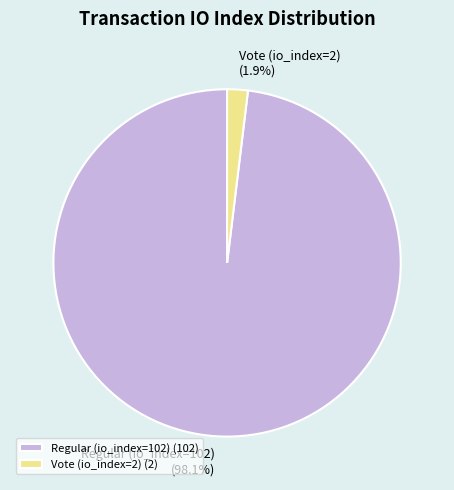

Which has a higher value, Regular (io_index=102) or Vote (io_index=2)?

Regular (io_index=102)